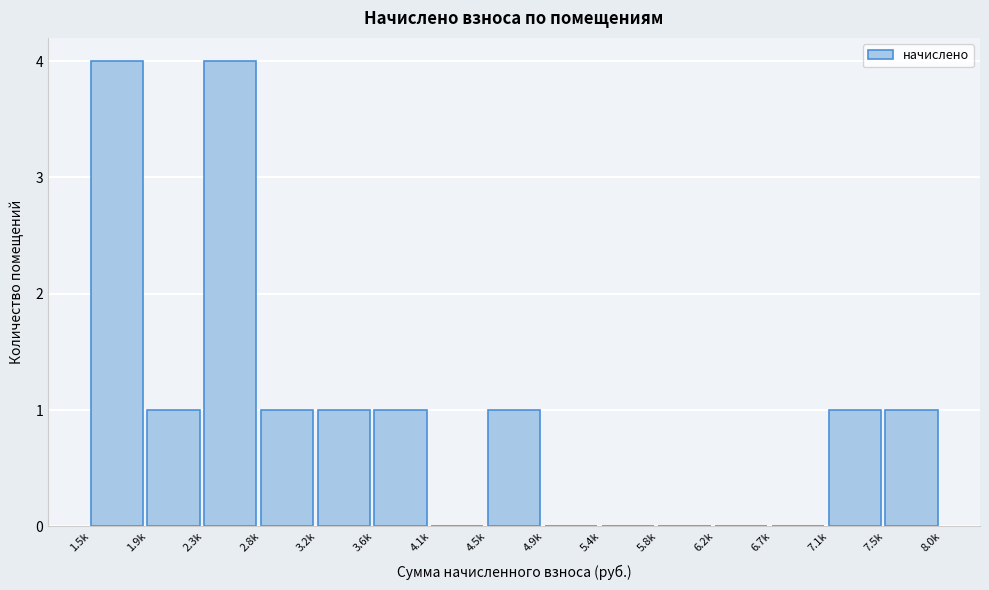

Reading right to left, extract all data points from this chart.

7.5k=1	7.1k=1	6.7k=0	6.2k=0	5.8k=0	5.4k=0	4.9k=0	4.5k=1	4.1k=0	3.6k=1	3.2k=1	2.8k=1	2.3k=4	1.9k=1	1.5k=4